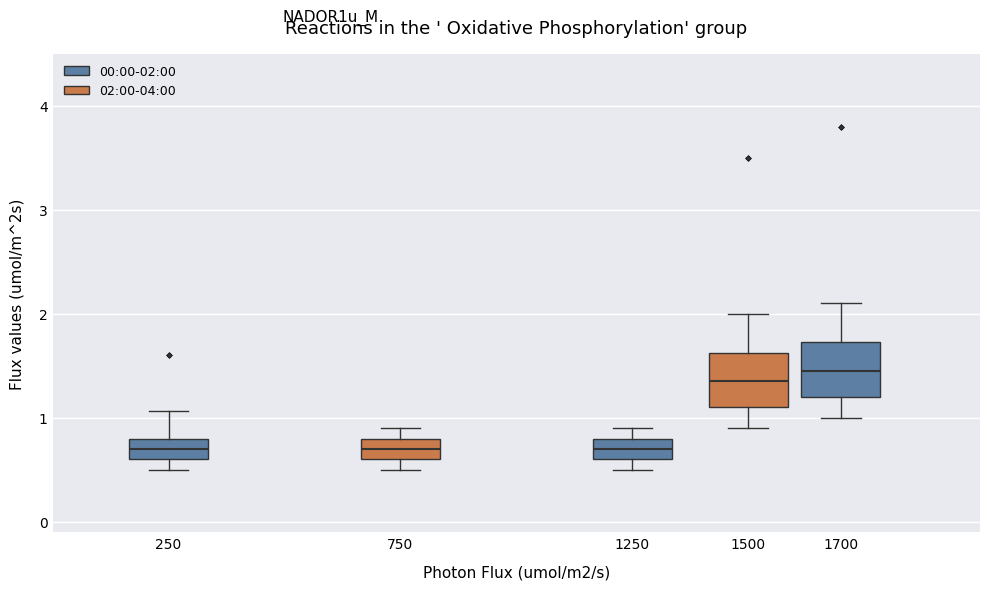

Reading left to right, transcribe this box plot: for each box, give where its median line is, the range the box spans, and where its two whiskers end, as read against the y-axis. The values are not printed on the chart, so give them approximately, as read against the axis.

250: median 0.7, box 0.6 to 0.8, whiskers 0.5 to 1.1
750: median 0.7, box 0.6 to 0.8, whiskers 0.5 to 0.9
1250: median 0.7, box 0.6 to 0.8, whiskers 0.5 to 0.9
1500: median 1.4, box 1.1 to 1.6, whiskers 0.9 to 2.0
1700: median 1.5, box 1.2 to 1.7, whiskers 1.0 to 2.1